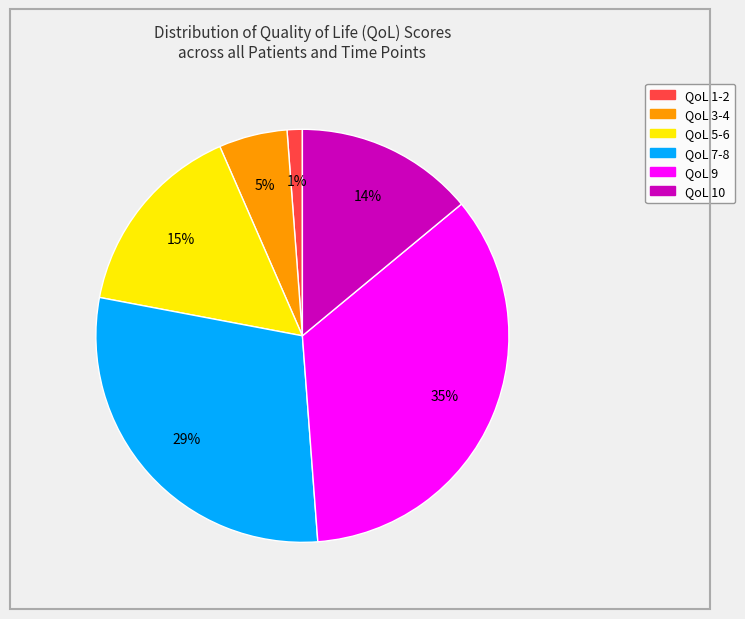

To the nearest percent, what is the difference between the QoL 3-4 and QoL 5-6 slice percentages?

10%